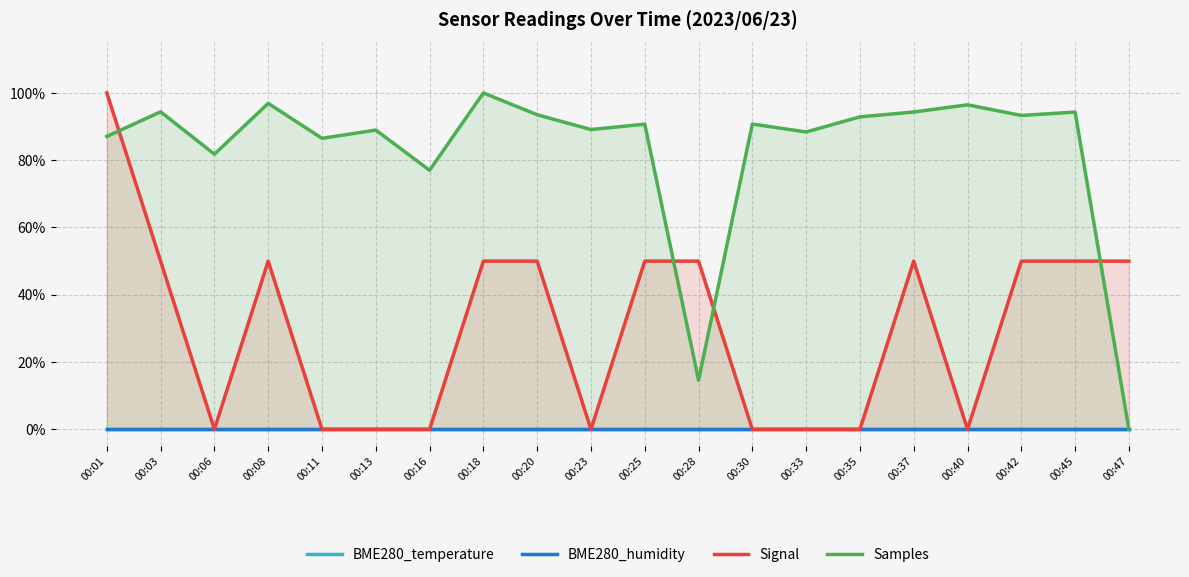

What is the difference between the Signal values at 00:06 and 00:37?

0.5